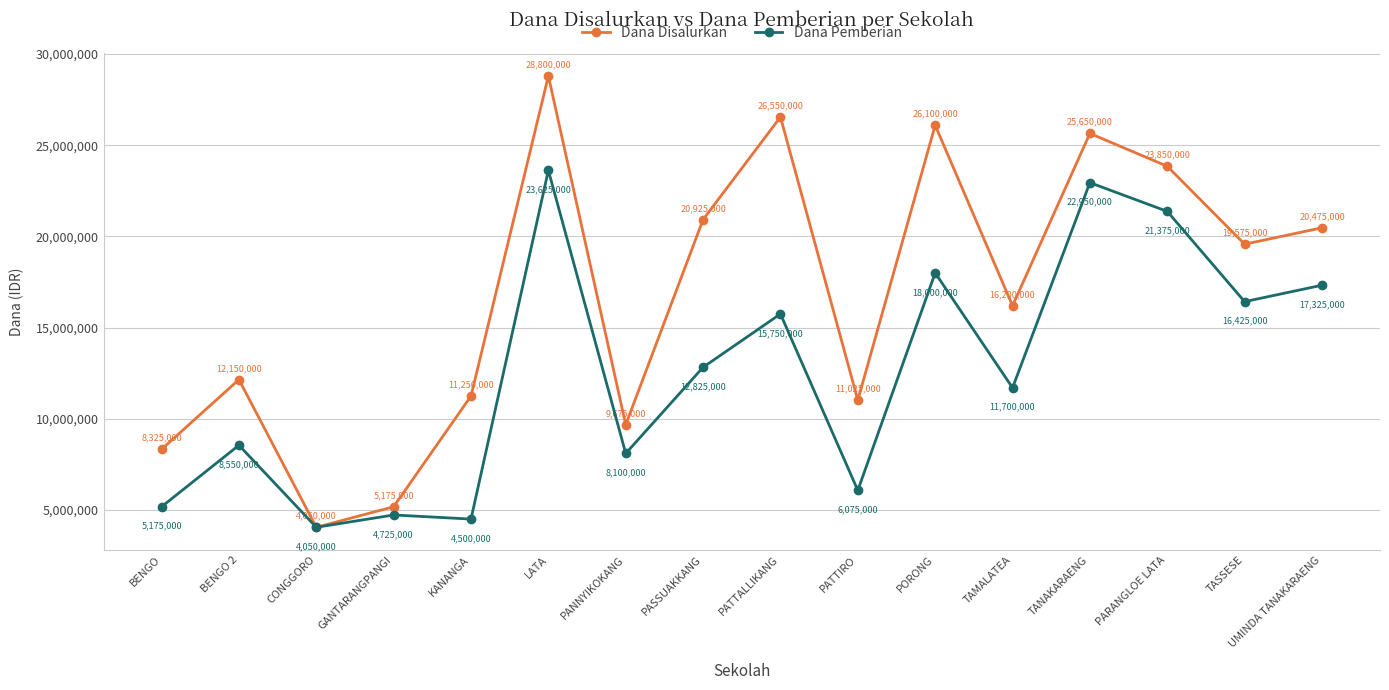

Where does the Dana Disalurkan series first go above 19575000?

LATA